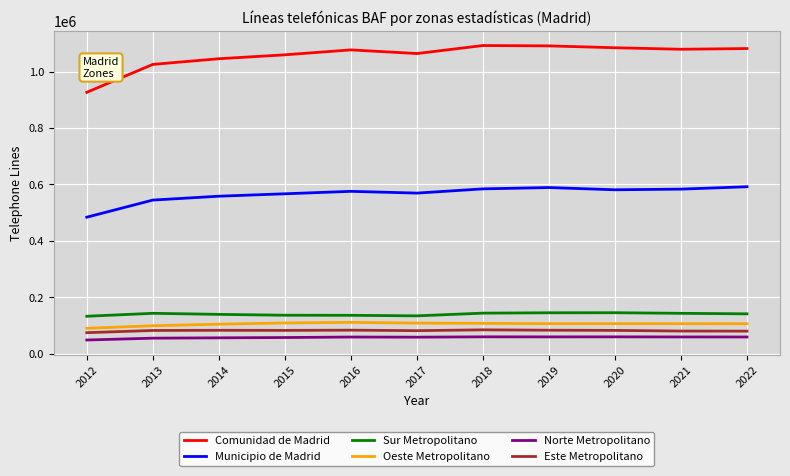

At 2020, list the series in order from smallest to largest.

Norte Metropolitano, Este Metropolitano, Oeste Metropolitano, Sur Metropolitano, Municipio de Madrid, Comunidad de Madrid